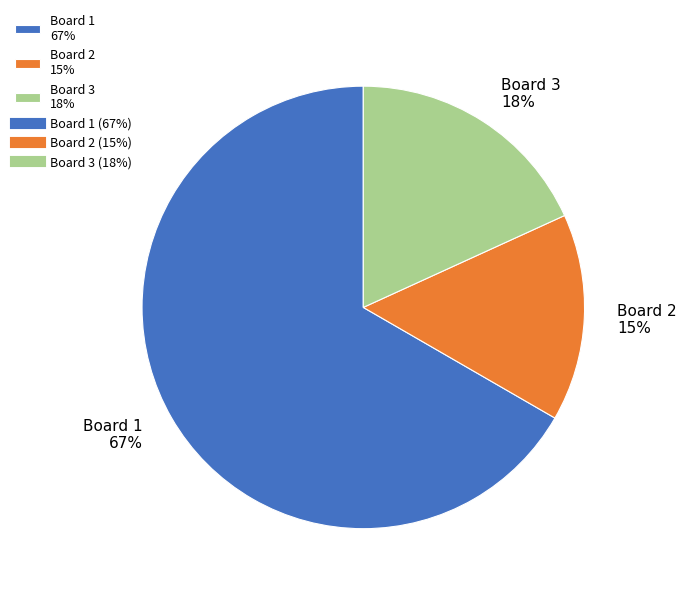

To the nearest percent, what percentage of the pie is Board 3?

18%